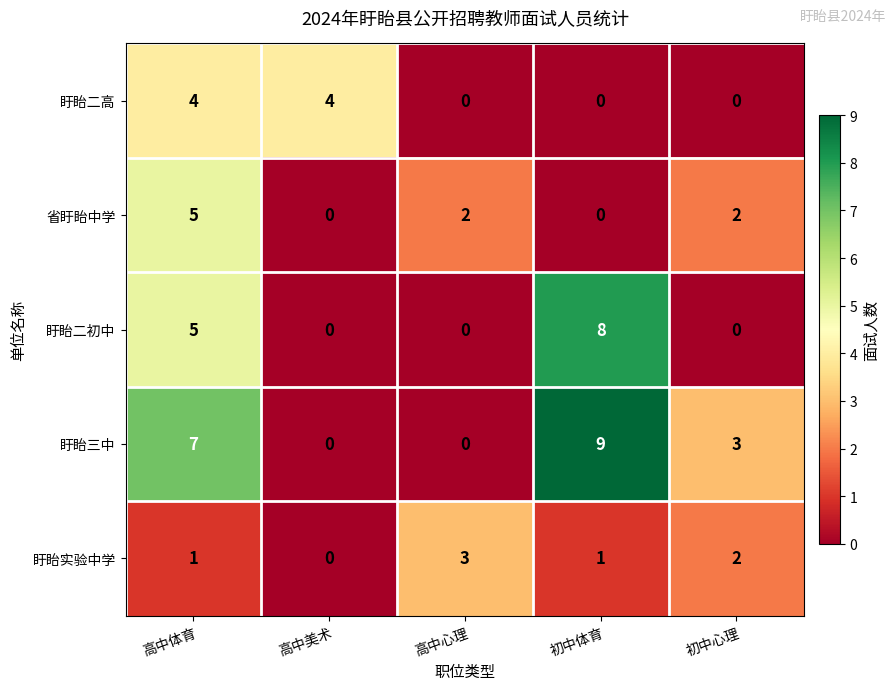

What is the total value across all series at 高中心理?

5